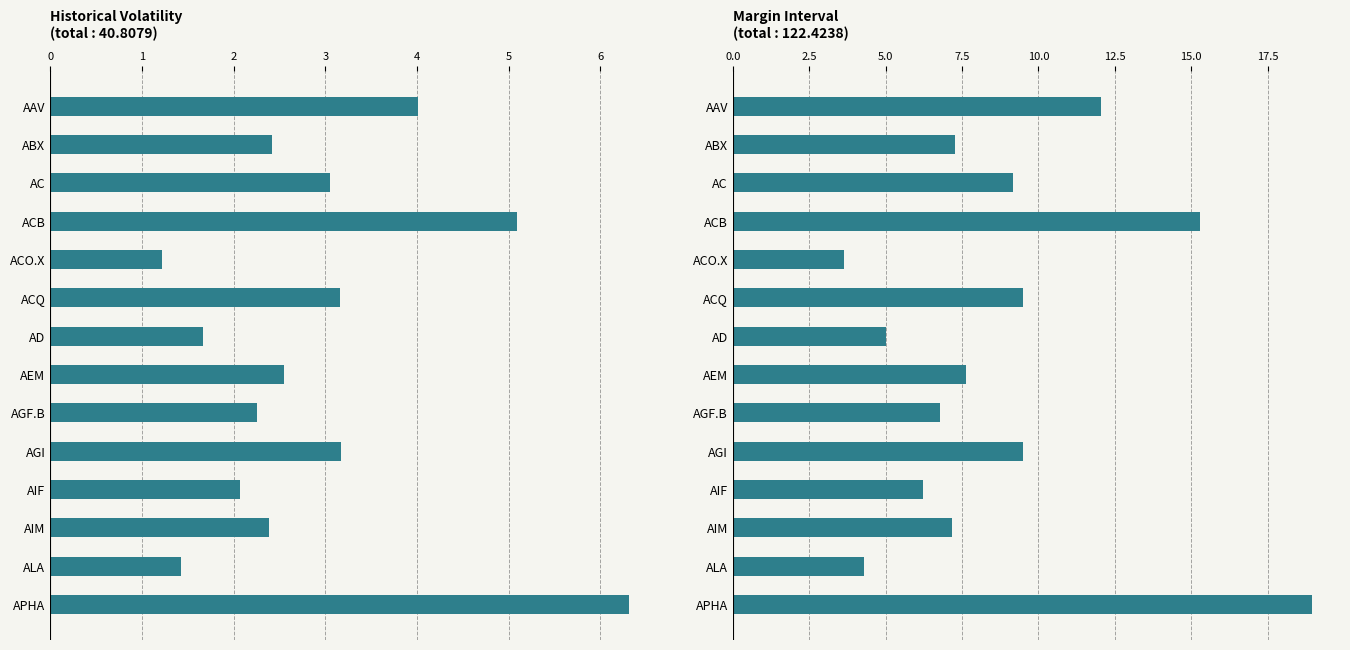

Rank the series at AAV from highest to lowest value.

MarginInterval, HistoricalVolatility